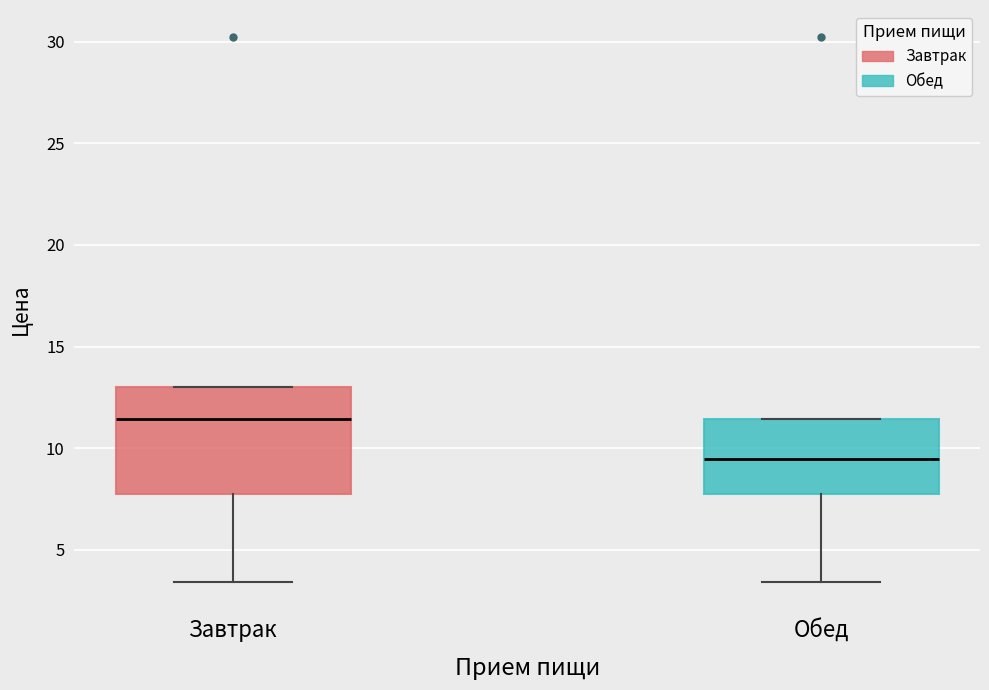

Where is the upper edge of the box for Обед on the y-axis? The values are not printed on the chart, so give them approximately, as read against the axis.

11.5